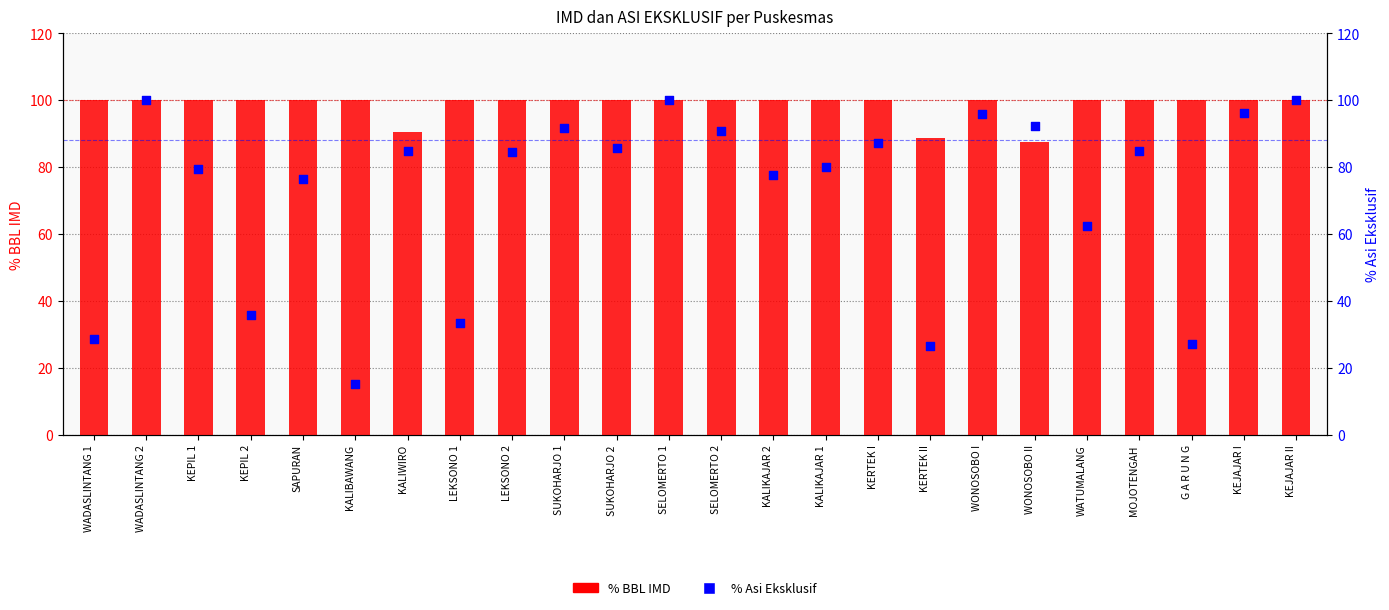

What are all the series names shown in the legend?

% BBL IMD, % Asi Eksklusif